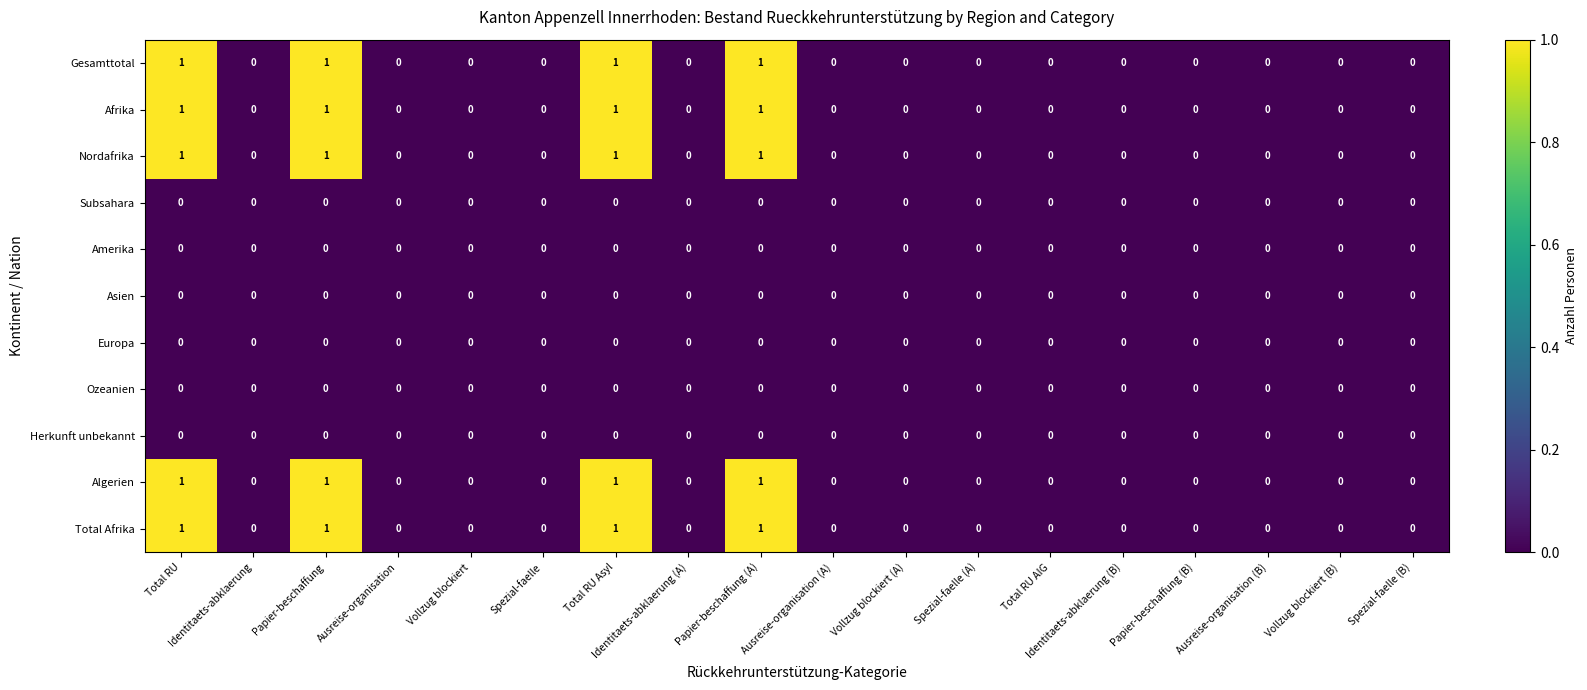

How many Algerien values are between 0 and 1?

18